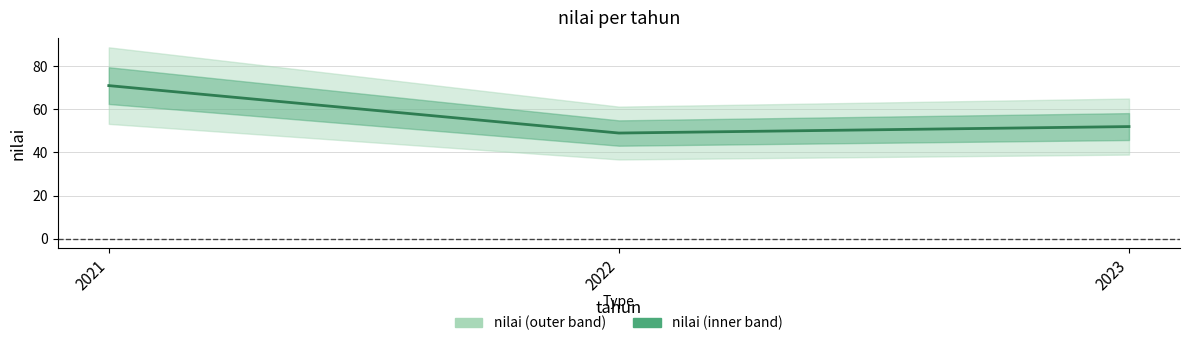

What is the smallest value displayed?

49